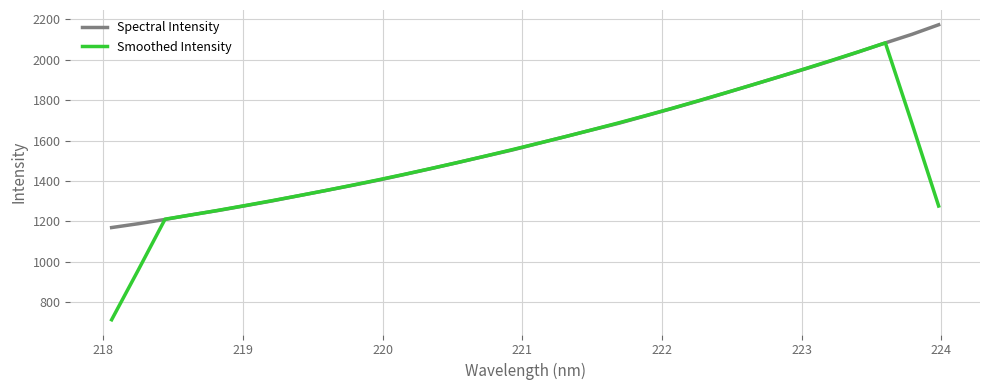

What are all the series names shown in the legend?

Spectral Intensity, Smoothed Intensity